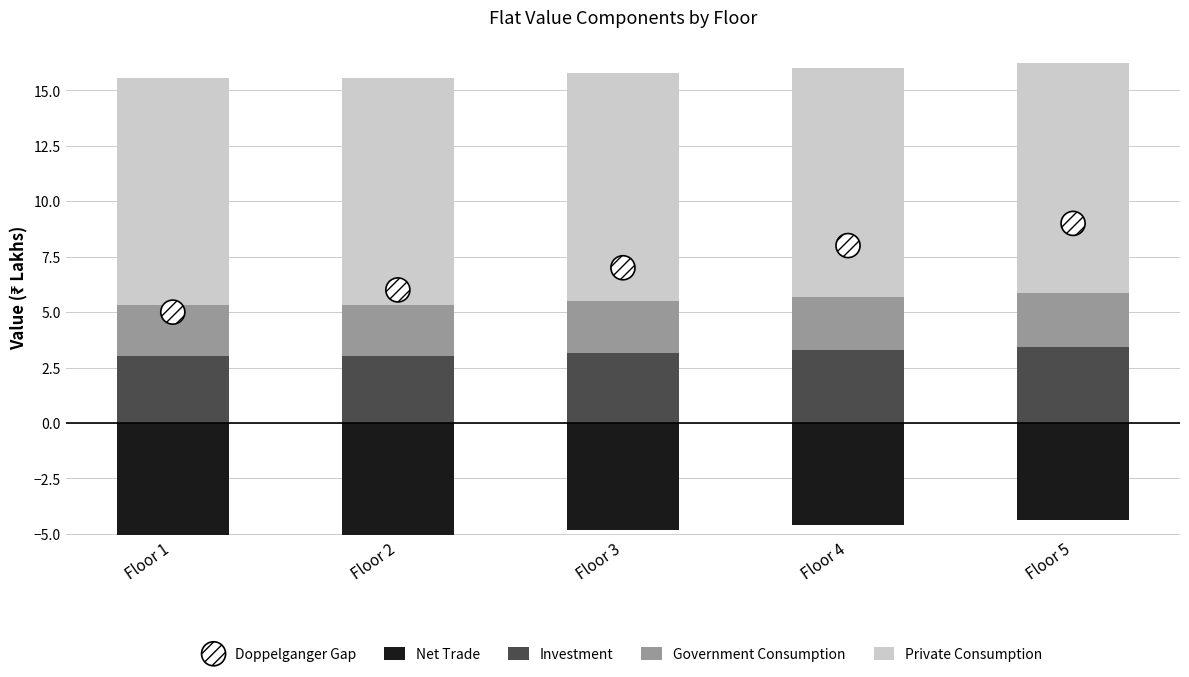

Which series has the widest spread of Y values?

Doppelganger Gap